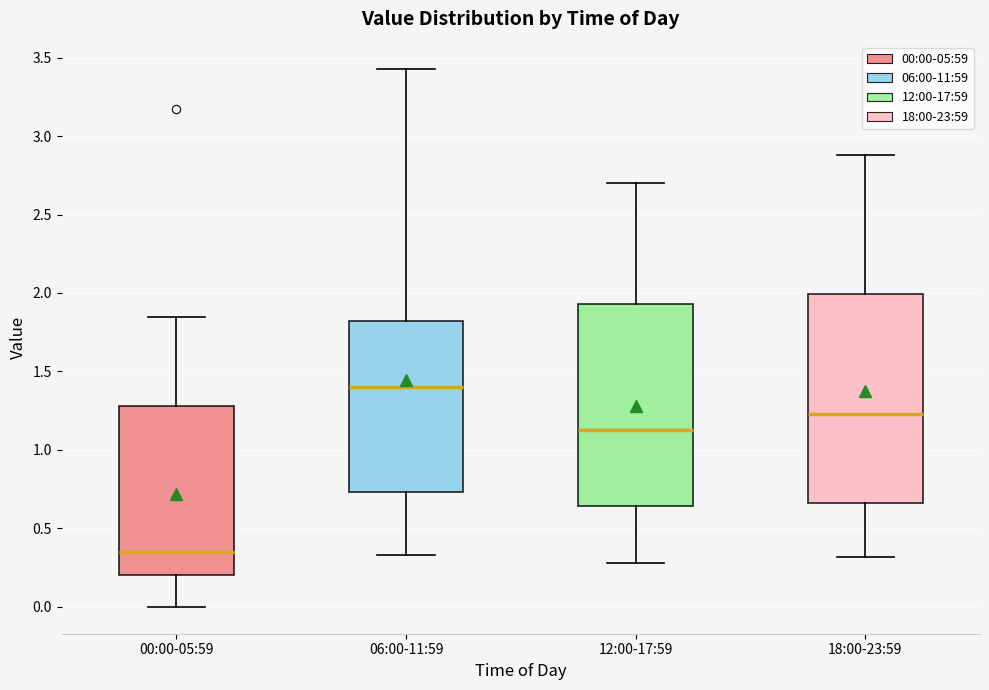

Which box has the highest median line?

06:00-11:59